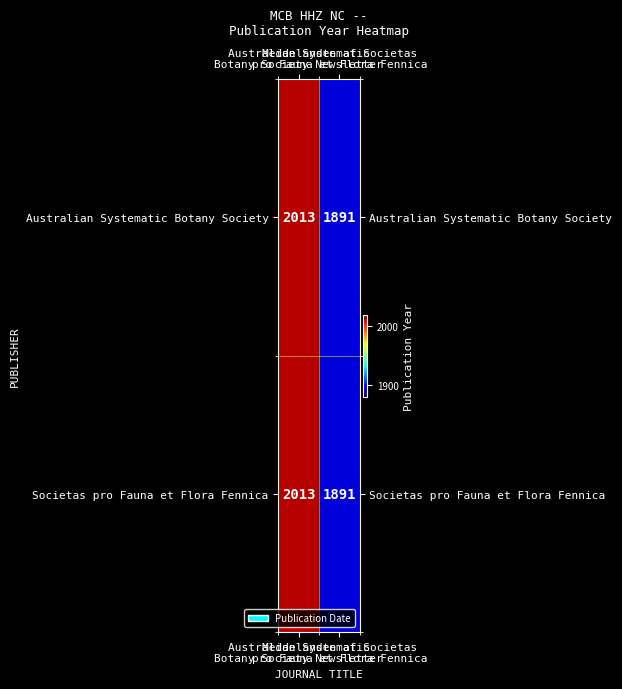

What is the smallest value displayed?

1891